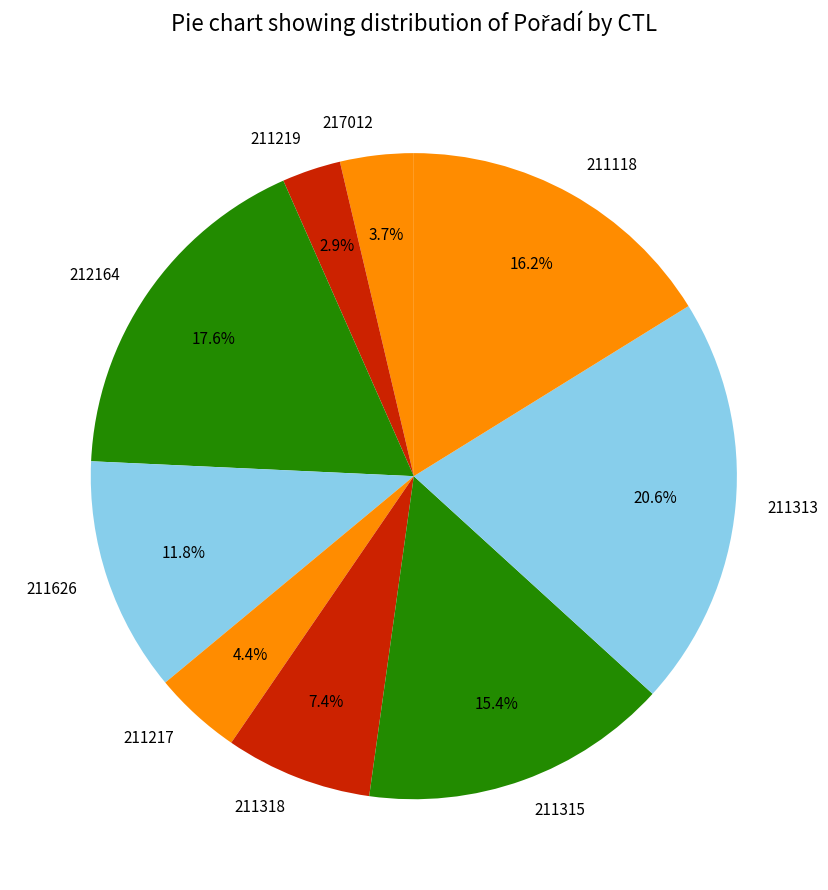

What portion of the pie excludes 212164?

82.4%